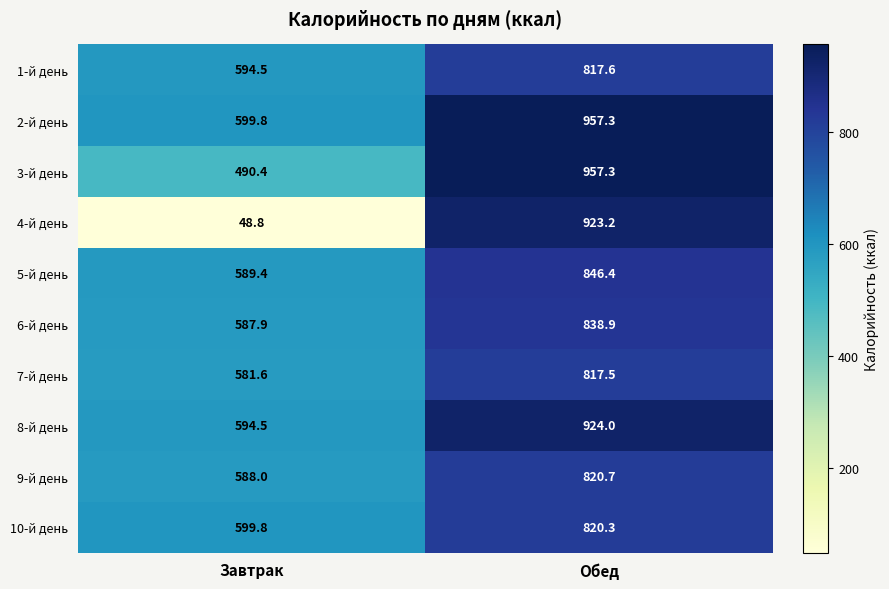

Which series has the widest spread of values?

4-й день